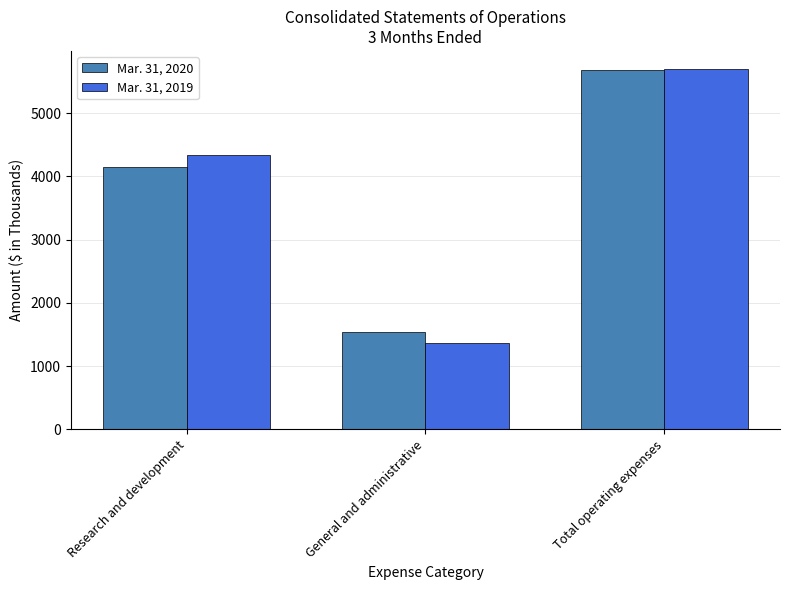

How many groups of bars are there?

3